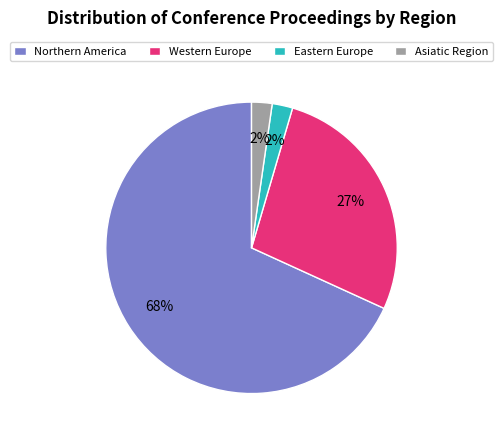

The Northern America slice represents 68% of the pie. True or false?

True